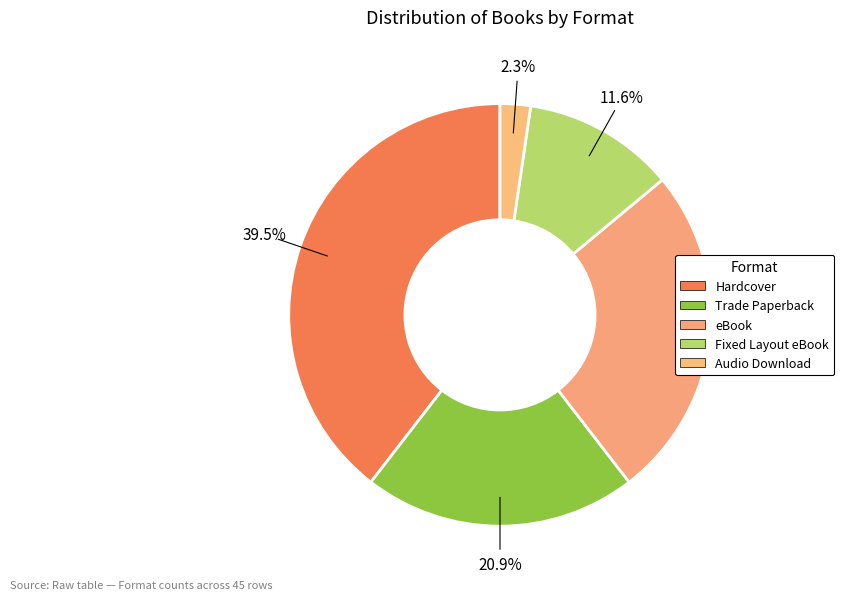

Which category has the biggest portion of the pie?

Hardcover